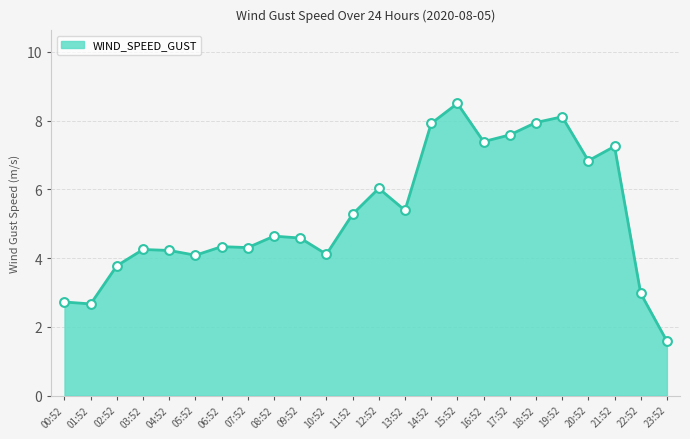

Approximately how many times larger is the value at 18:52 compared to 04:52?

1.9